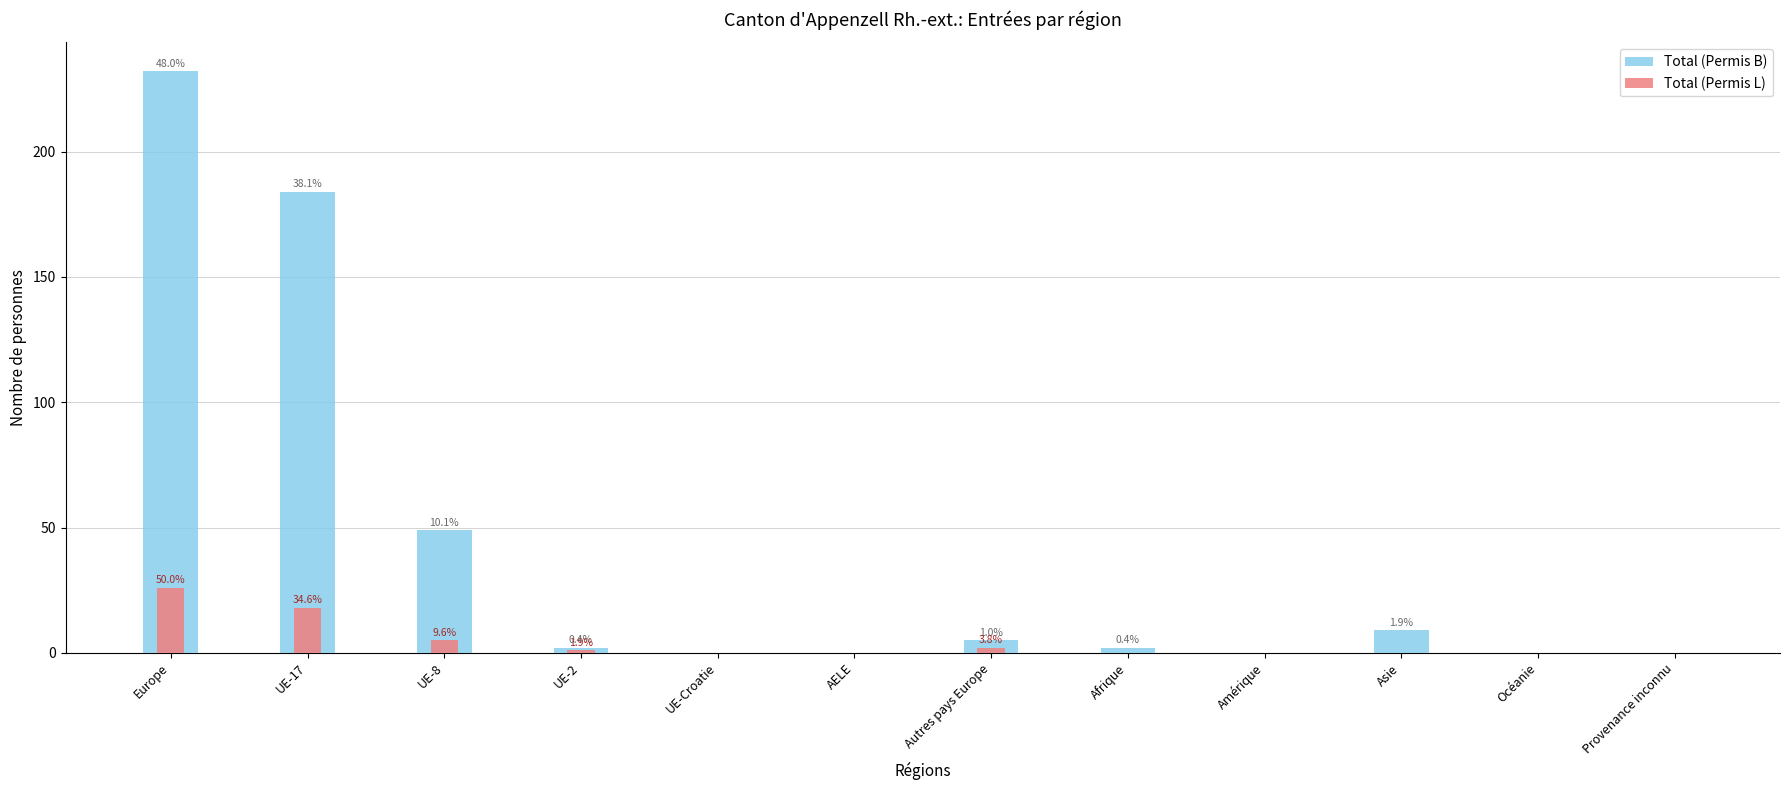

What are all the series names shown in the legend?

Total (Permis B), Total (Permis L)